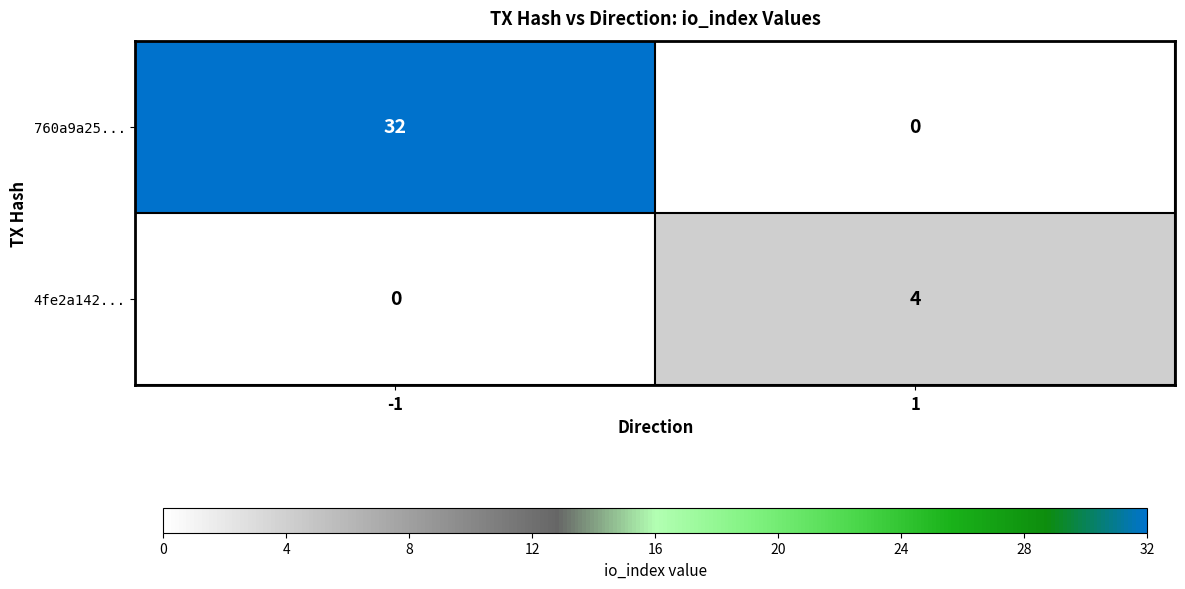

The 760a9a25... series shows 0 at 1. True or false?

True